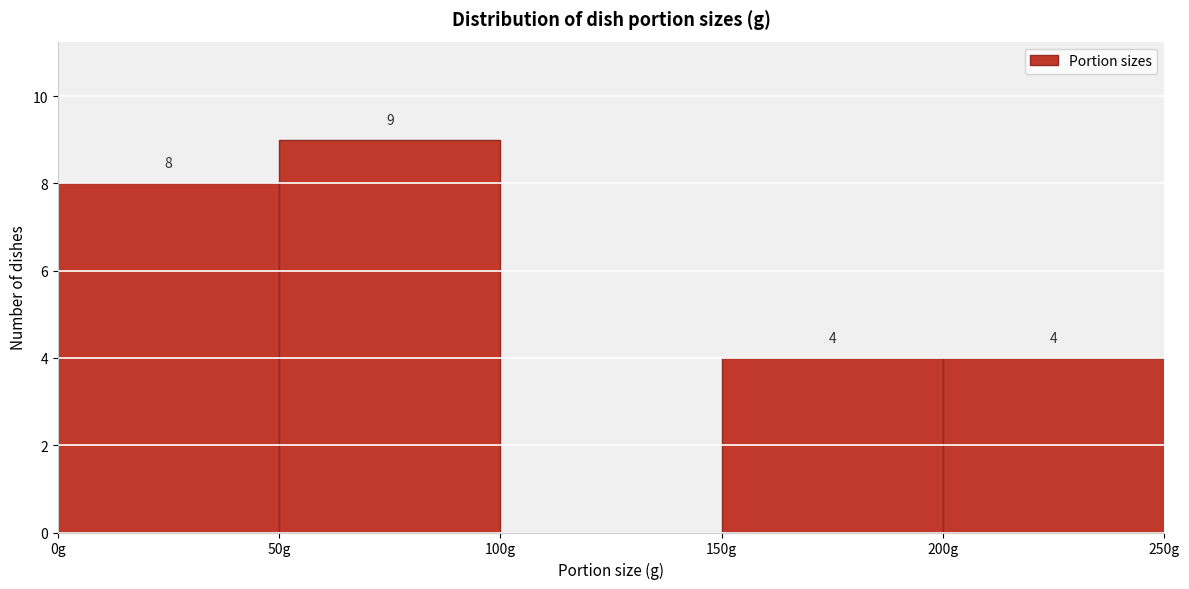

Over which range of the x-axis is the bar tallest?

50 to 100